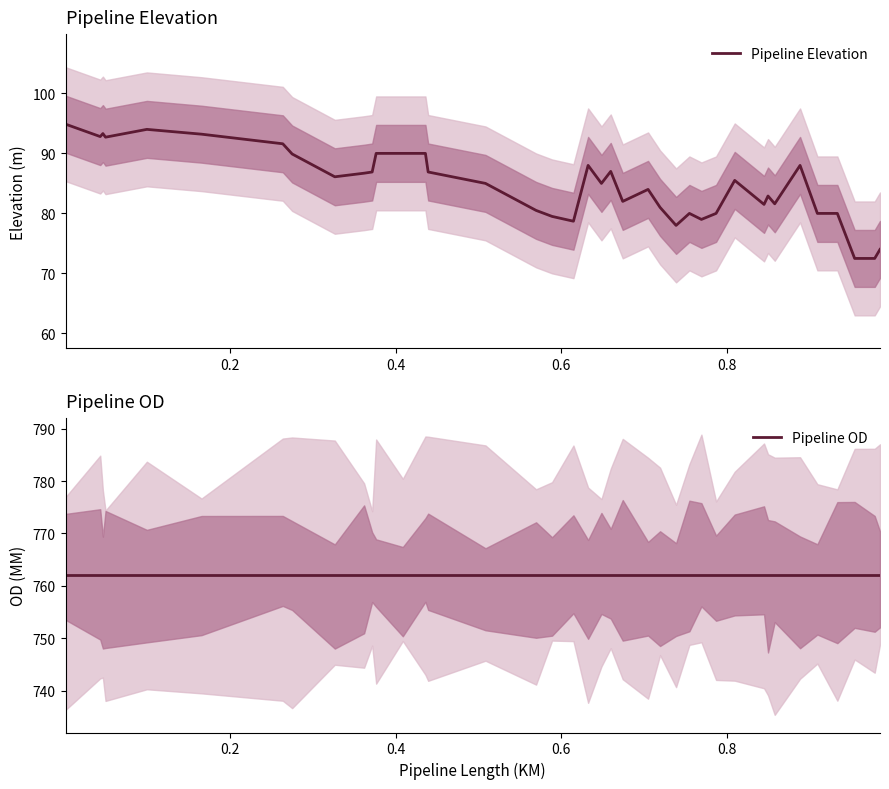

What is the maximum value for Pipeline Elevation?

94.9